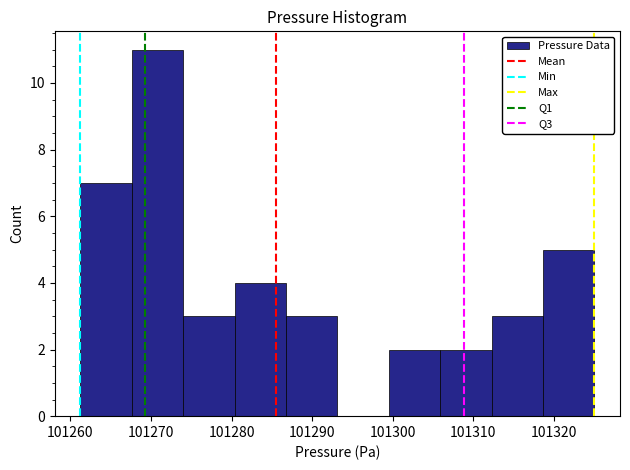

Reading left to right, transcribe this chart: for each bar, give the range it covers on the x-axis and its height. Neither the bar edges nor the heights are printed on the chart, so give them approximately, as read against the axes.

101261 to 101268: 7
101268 to 101274: 11
101274 to 101280: 3
101280 to 101287: 4
101287 to 101293: 3
101293 to 101300: 0
101300 to 101306: 2
101306 to 101312: 2
101312 to 101319: 3
101319 to 101325: 5